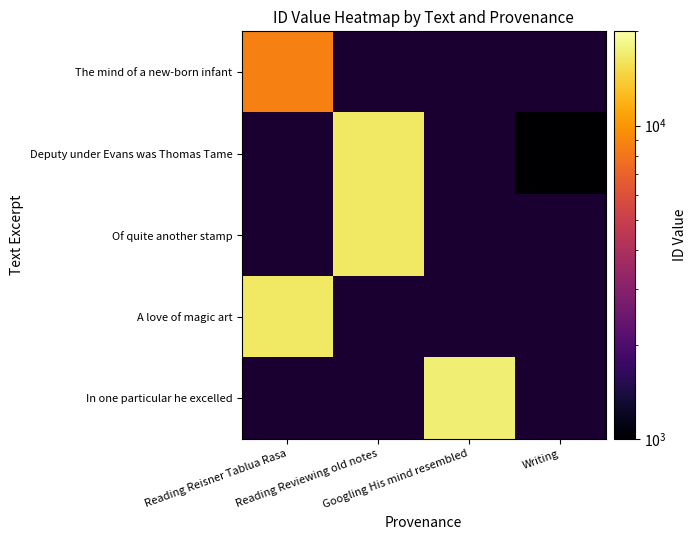

Is the value of In one particular he excelled at Googling His mind resembled greater than the value of Deputy under Evans was Thomas Tame at Googling His mind resembled?

No